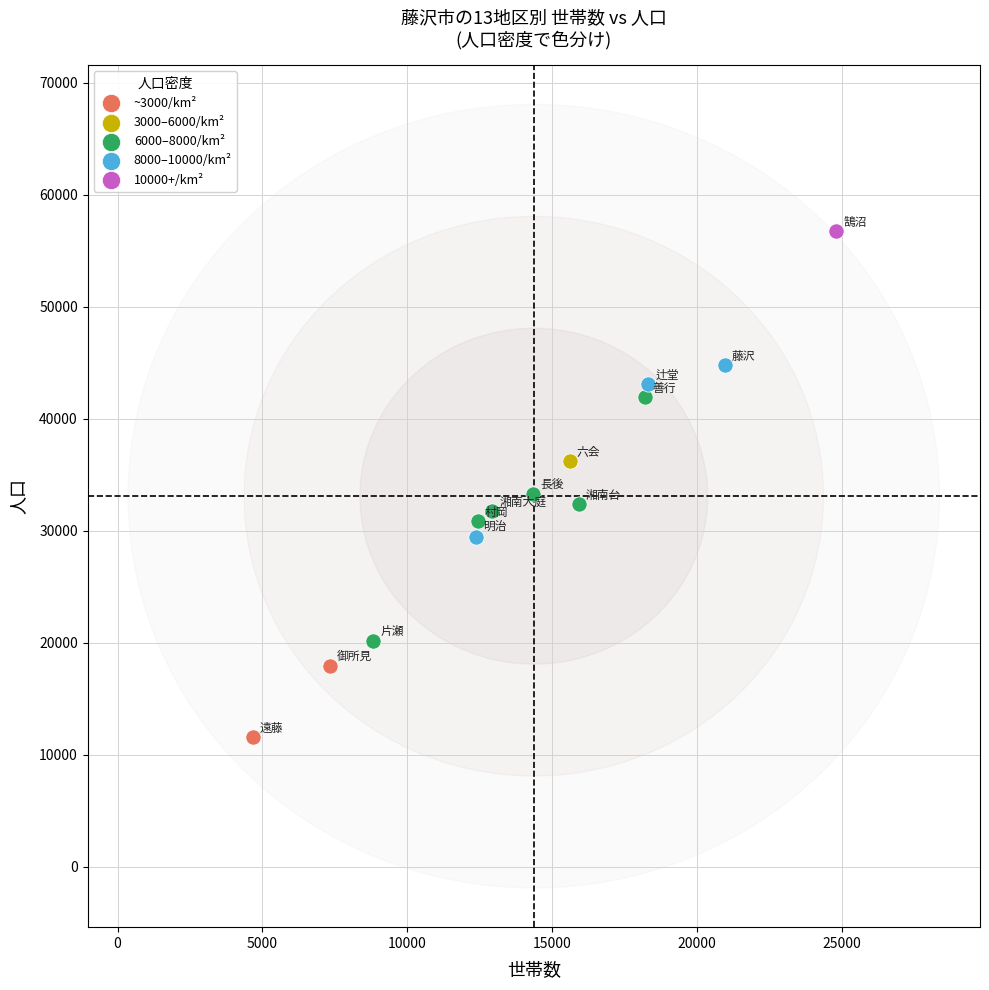

What are all the series names shown in the legend?

~3000/km², 3000–6000/km², 6000–8000/km², 8000–10000/km², 10000+/km²